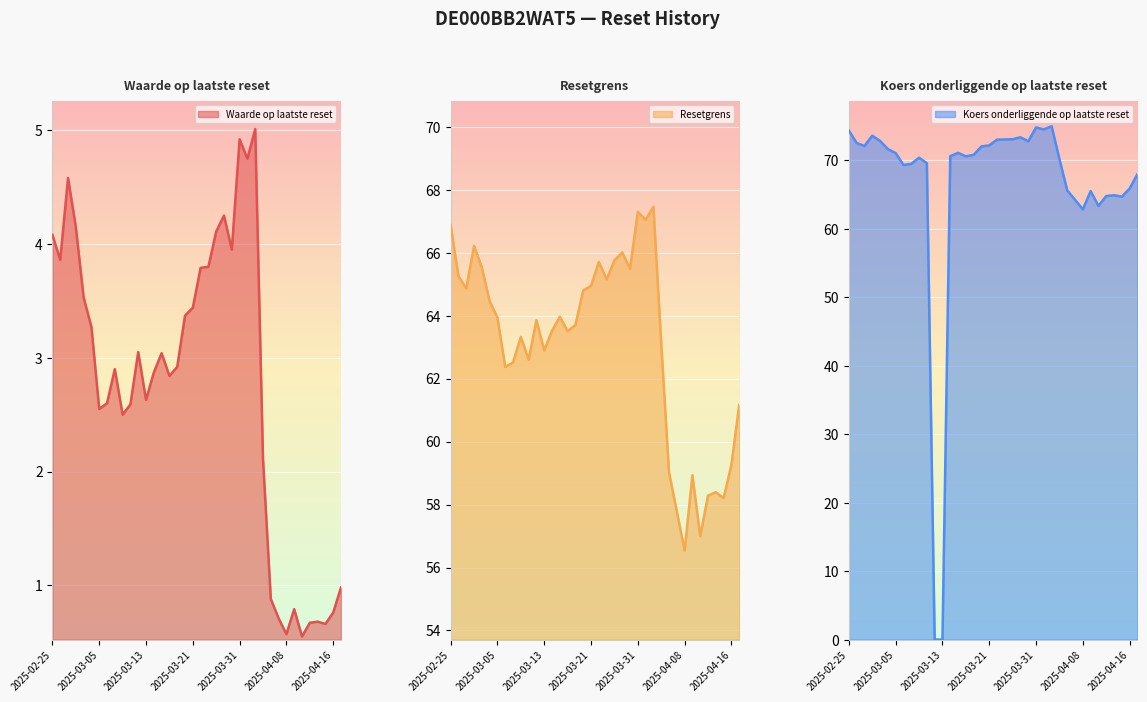

At how many categories does at least one series exceed 32?

38